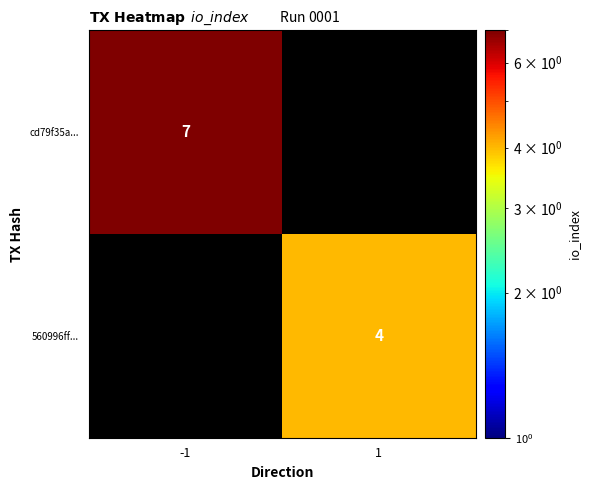

True or false: cd79f35a... has a value of 4 at -1.

False